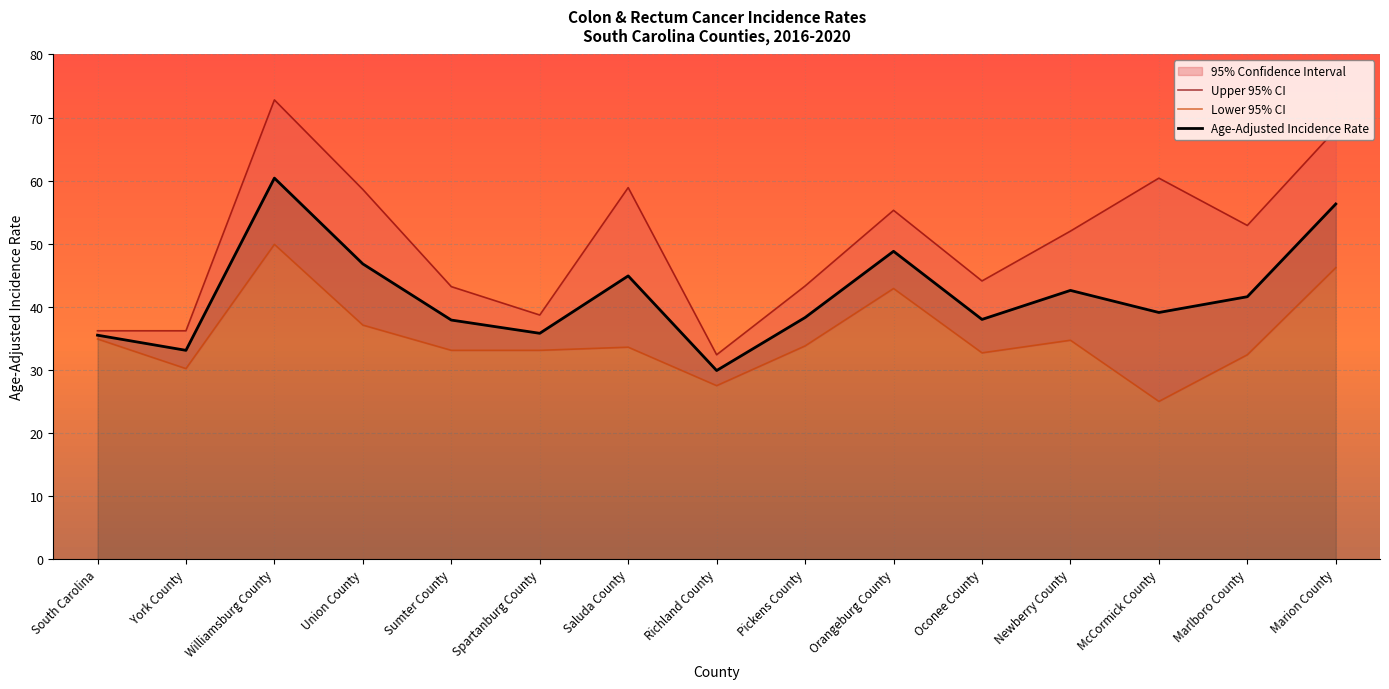

Which series changed the most between Williamsburg County and Union County?

Upper 95% CI